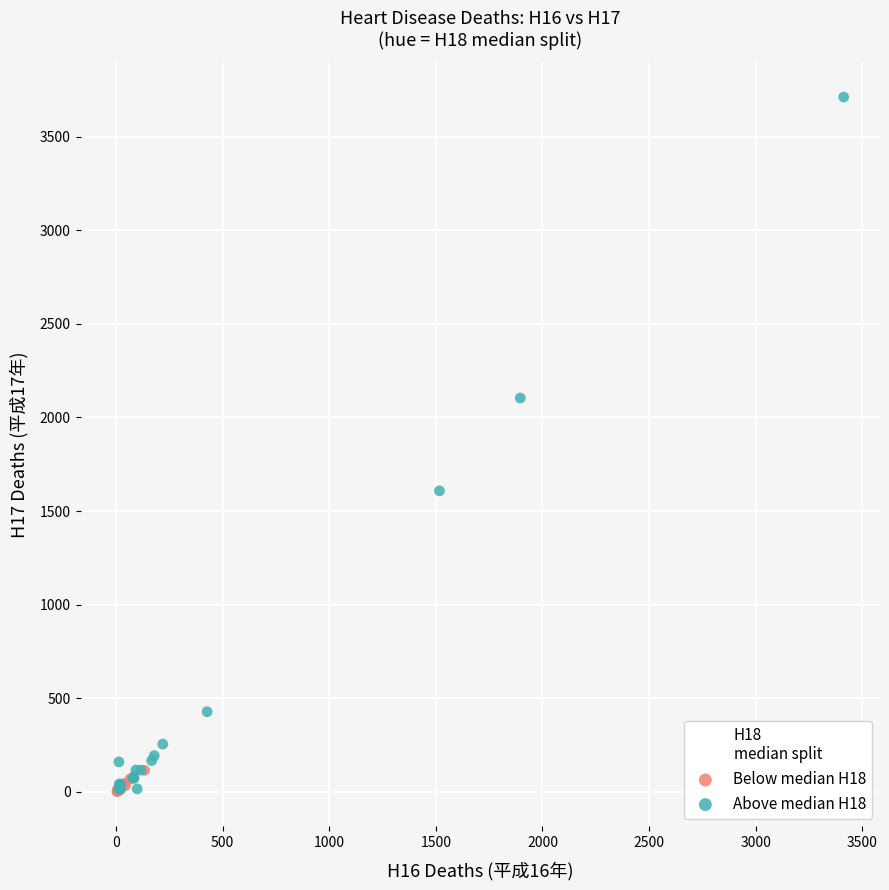

Which series reaches the maximum Y coordinate?

Above median H18